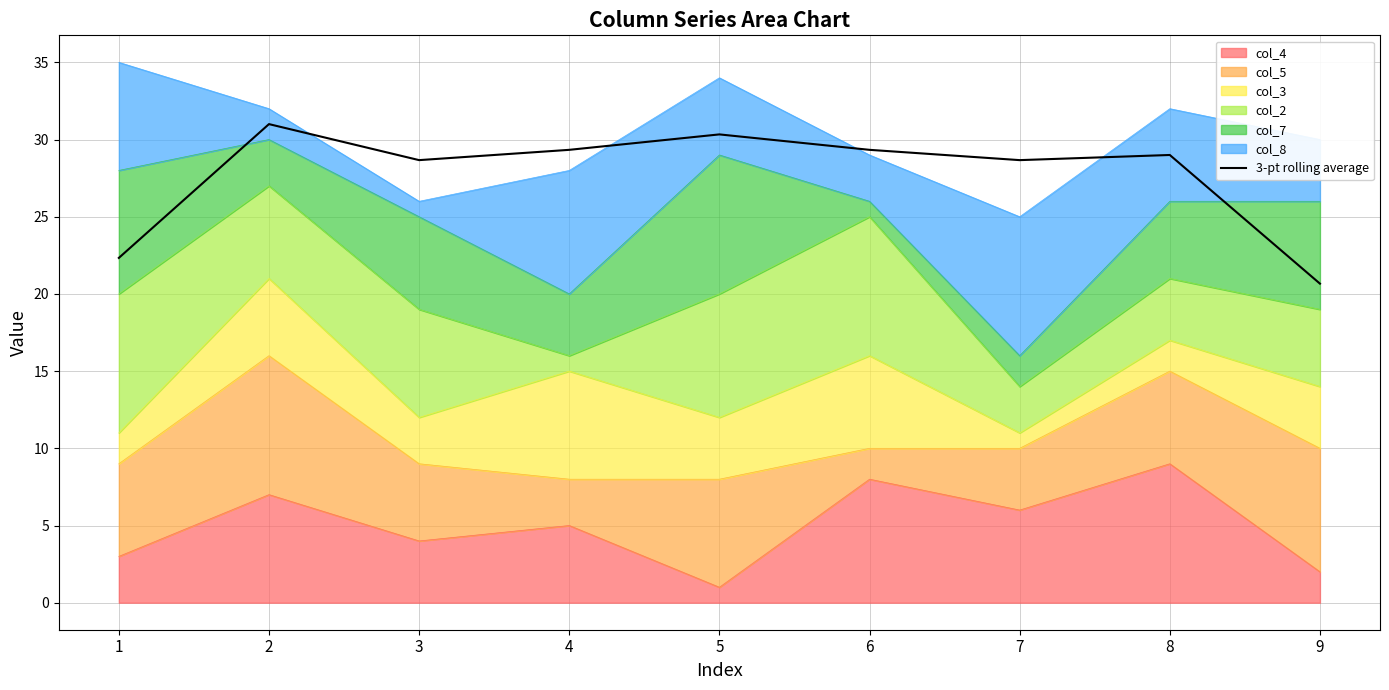

Which has a higher value, 4 or 6?

4